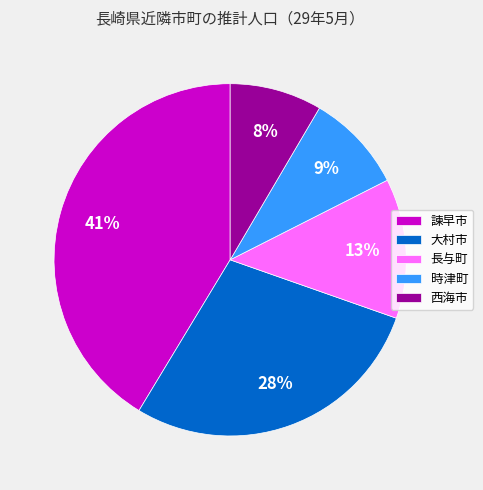

To the nearest percent, what is the average slice percentage?

20%